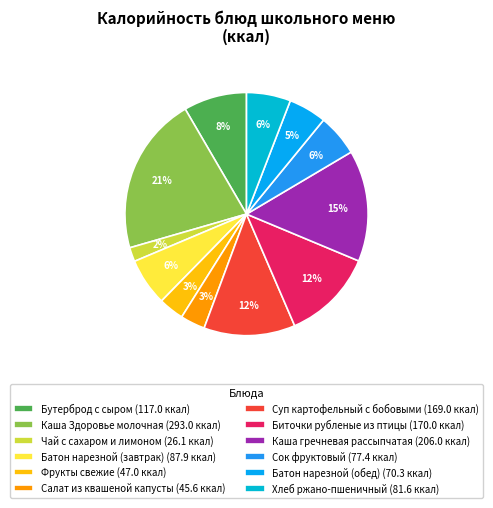

Between Хлеб ржано-пшеничный and Каша Здоровье молочная, which is larger?

Каша Здоровье молочная